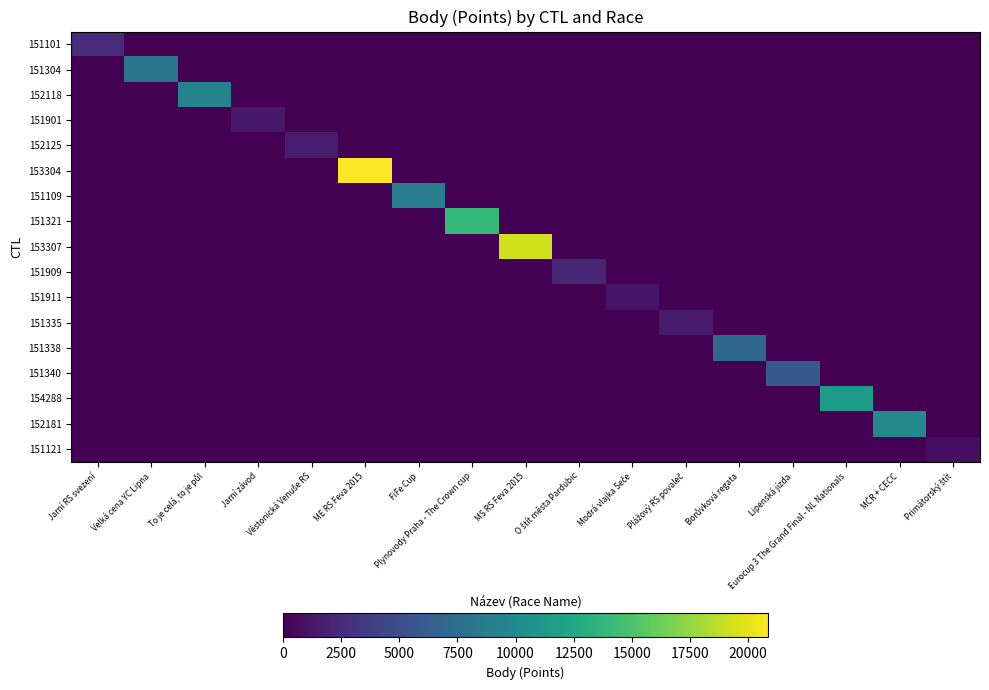

Count the number of categories in the chart.

17